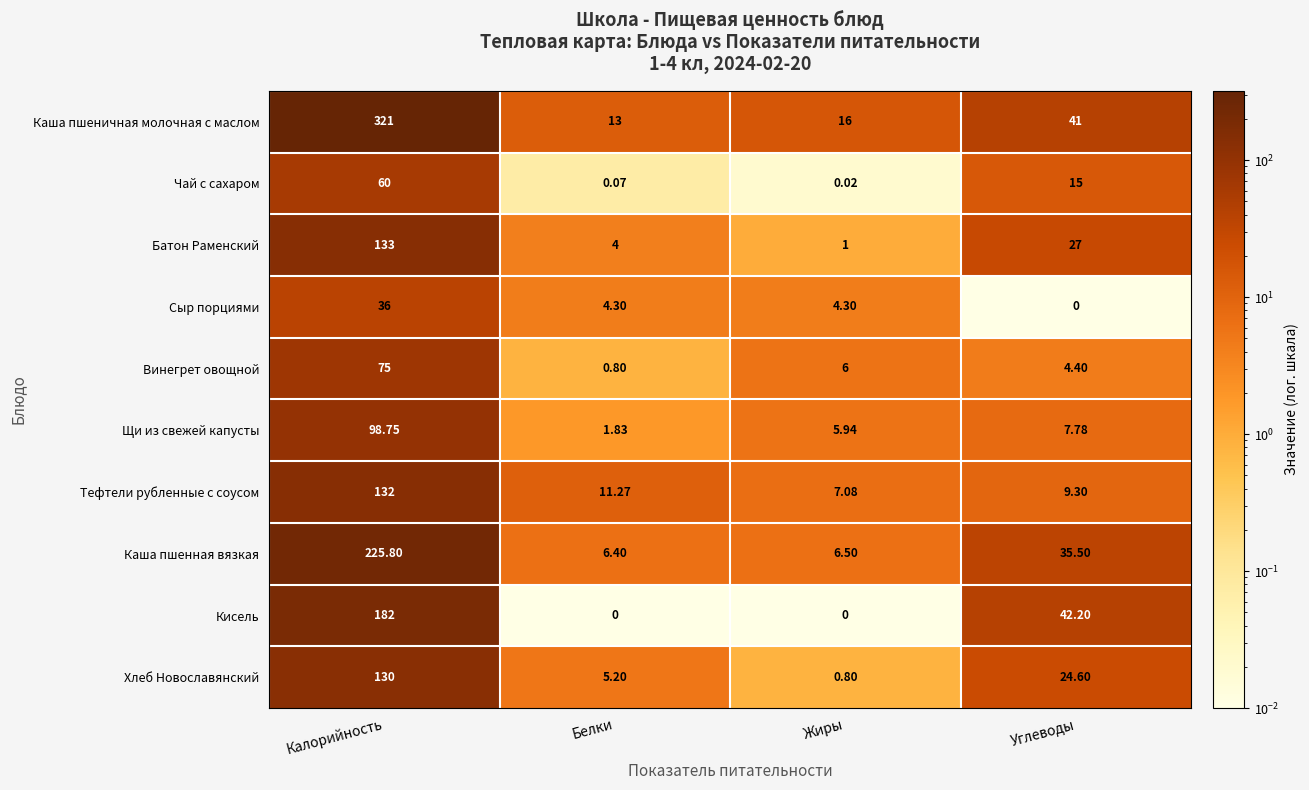

Is the value of Хлеб Новославянский at Углеводы greater than the value of Чай с сахаром at Калорийность?

No